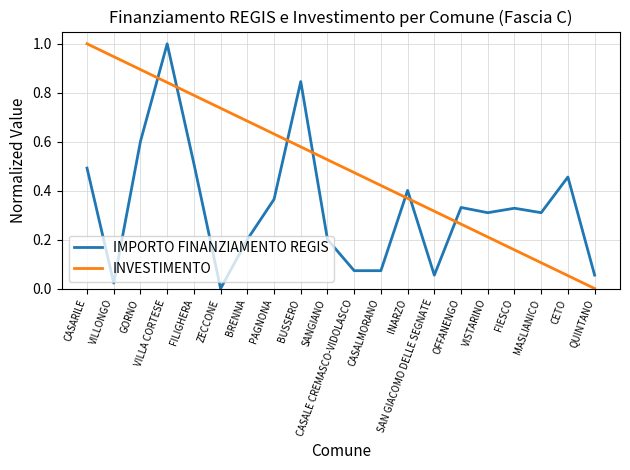

Which series has the largest total across all categories?

INVESTIMENTO